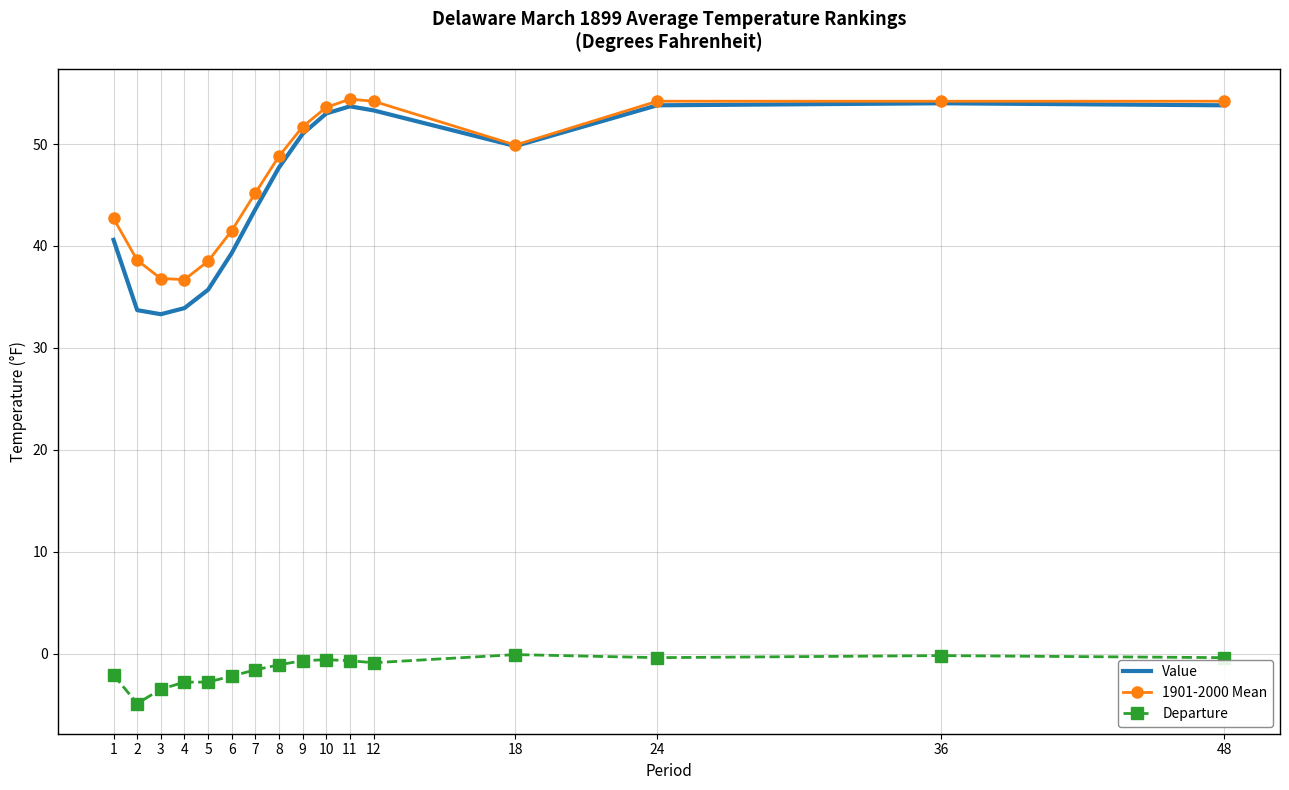

What is the average value of the Value series?

45.6